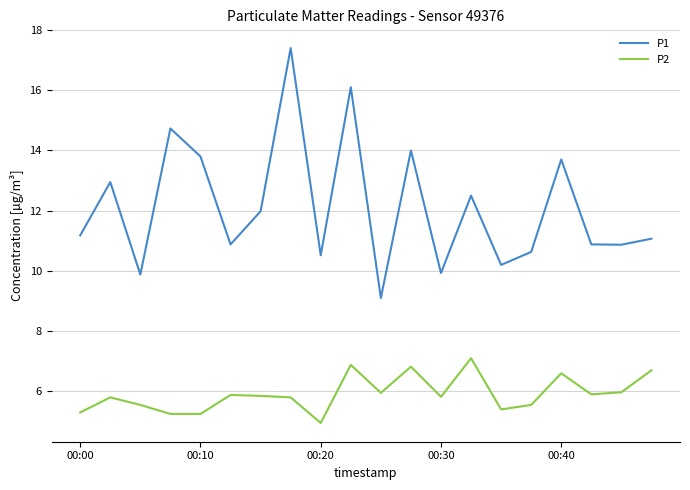

Which series has the largest range (max minus min)?

P1